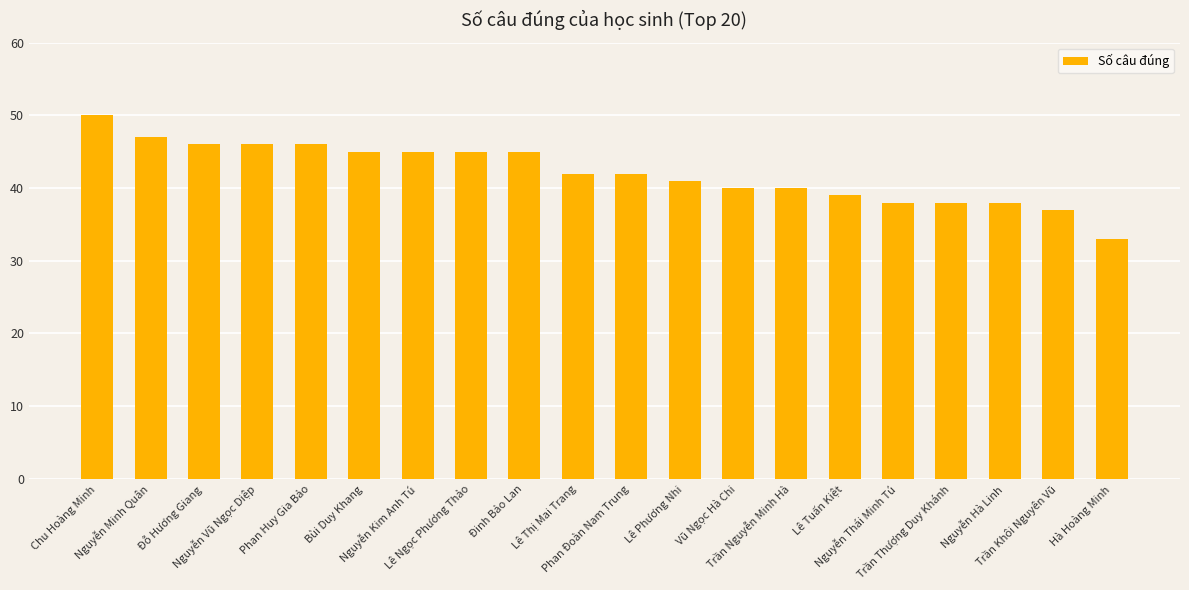

What is the difference between the maximum and second lowest values?

13